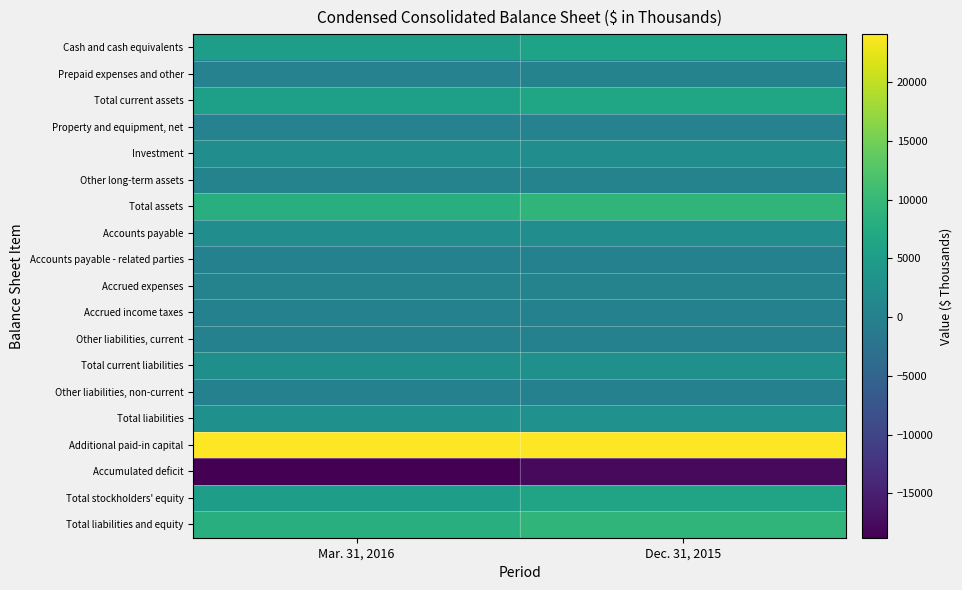

Rank the series at Mar. 31, 2016 from highest to lowest value.

Additional paid-in capital, Total assets, Total liabilities and equity, Total current assets, Total stockholders' equity, Cash and cash equivalents, Total liabilities, Total current liabilities, Investment, Accounts payable, Accrued expenses, Other long-term assets, Prepaid expenses and other, Property and equipment, net, Other liabilities, non-current, Accounts payable - related parties, Accrued income taxes, Other liabilities, current, Accumulated deficit